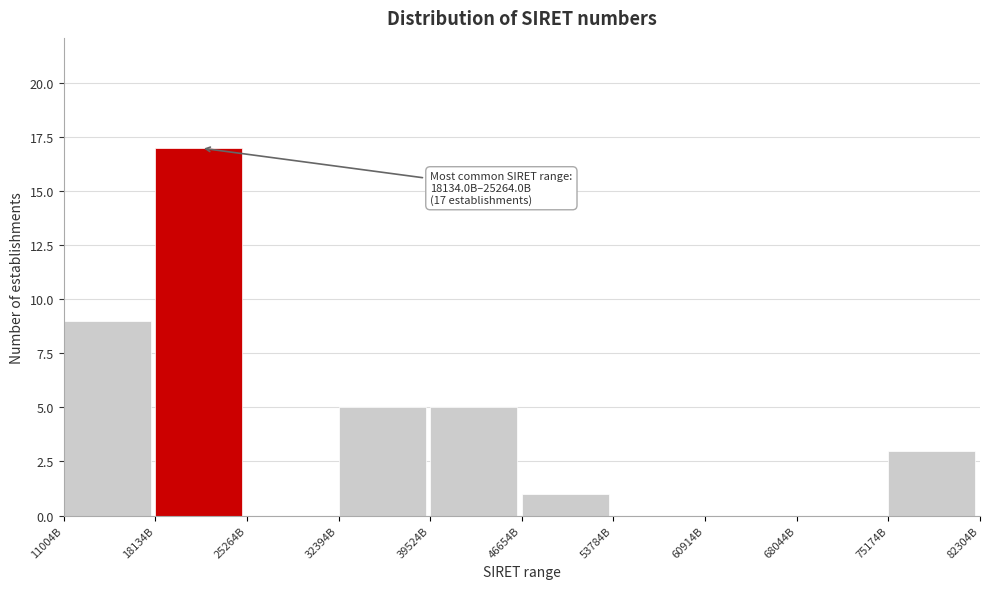

Reading left to right, list all the values displayed in this chart.

11004B=9	18134B=17	25264B=0	32394B=5	39524B=5	46654B=1	53784B=0	60914B=0	68044B=0	75174B=3